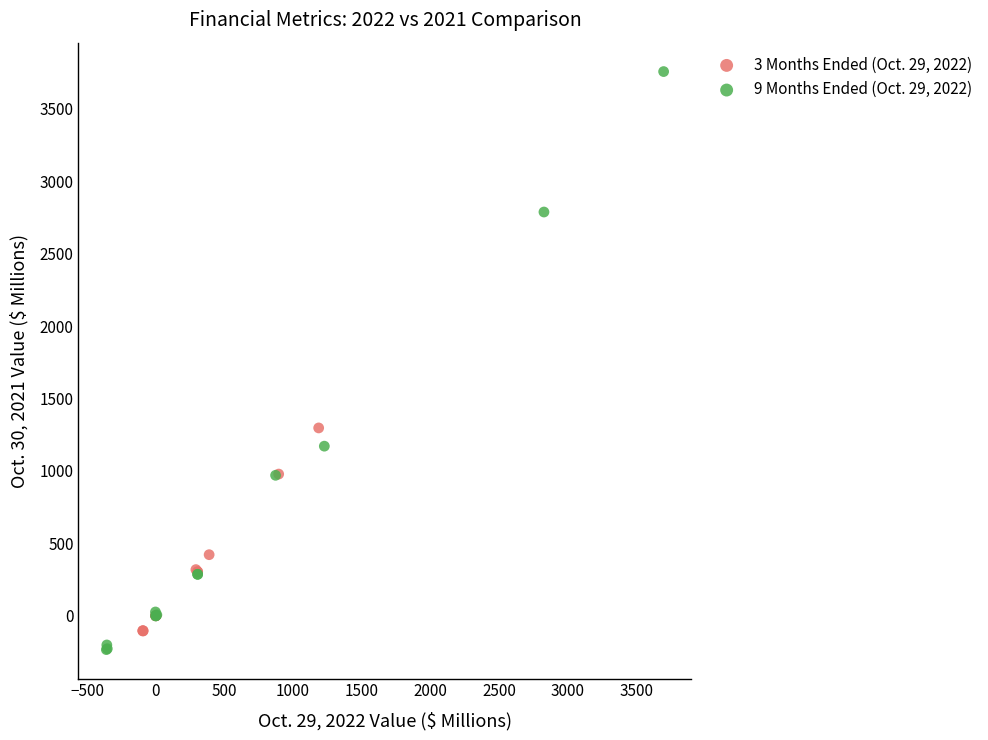

Which series has the largest Y range (max minus min)?

9 Months Ended (Oct. 29, 2022)